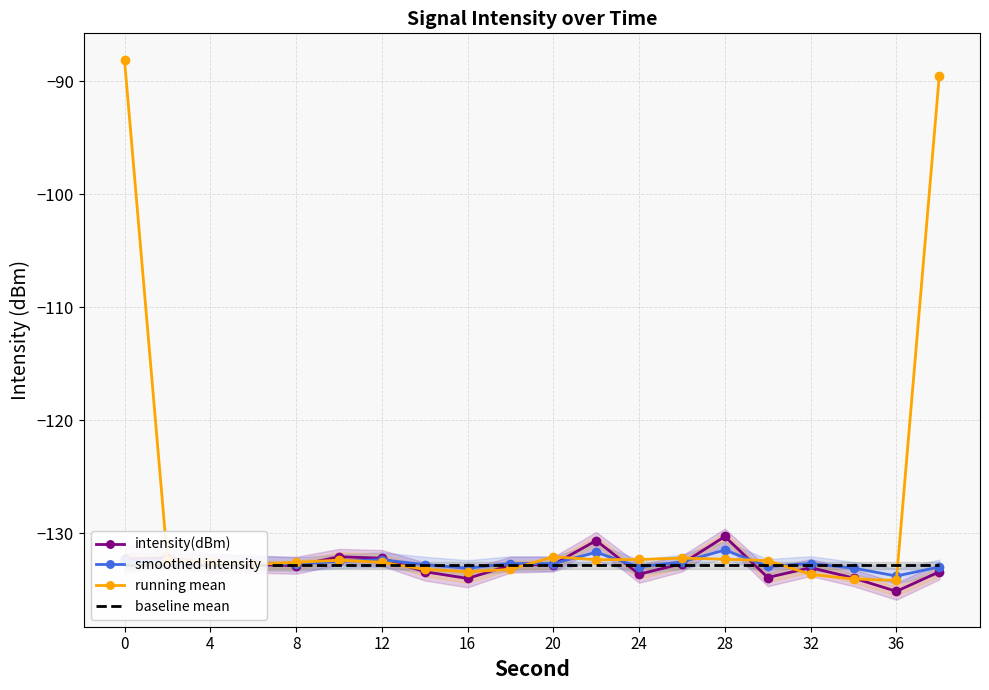

The smoothed intensity series shows -228.2 at 36. True or false?

False